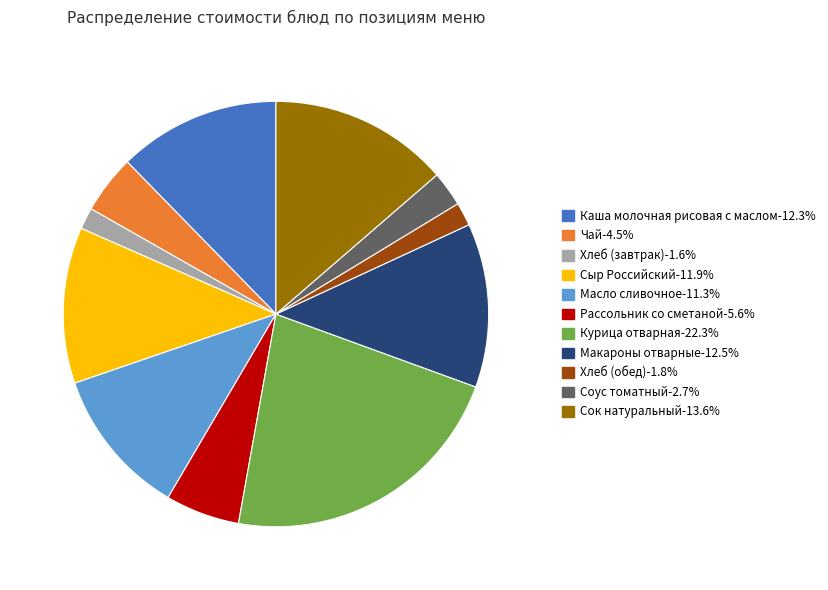

Between Каша молочная рисовая с маслом and Курица отварная, which is larger?

Курица отварная